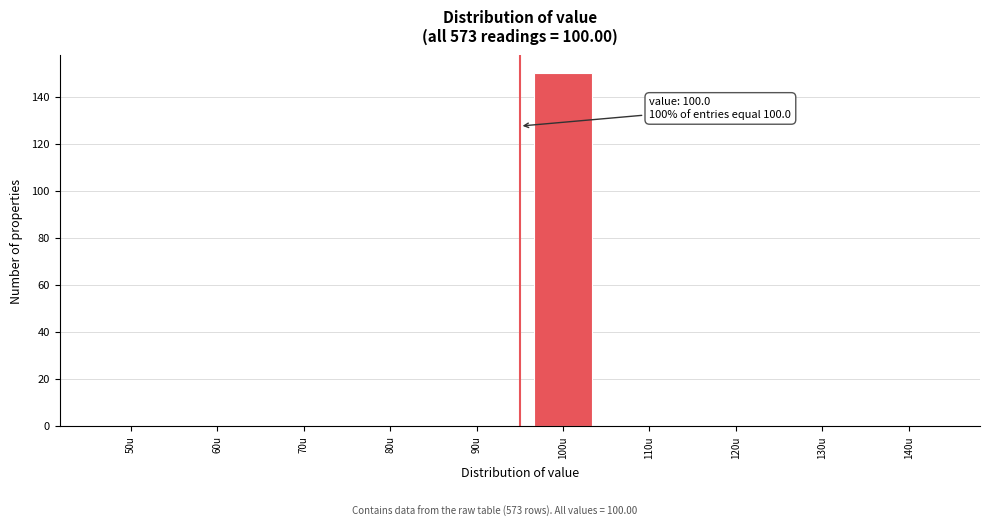

Reading right to left, transcribe all the data shown in this chart.

140u=0	130u=0	120u=0	110u=0	100u=150	90u=0	80u=0	70u=0	60u=0	50u=0